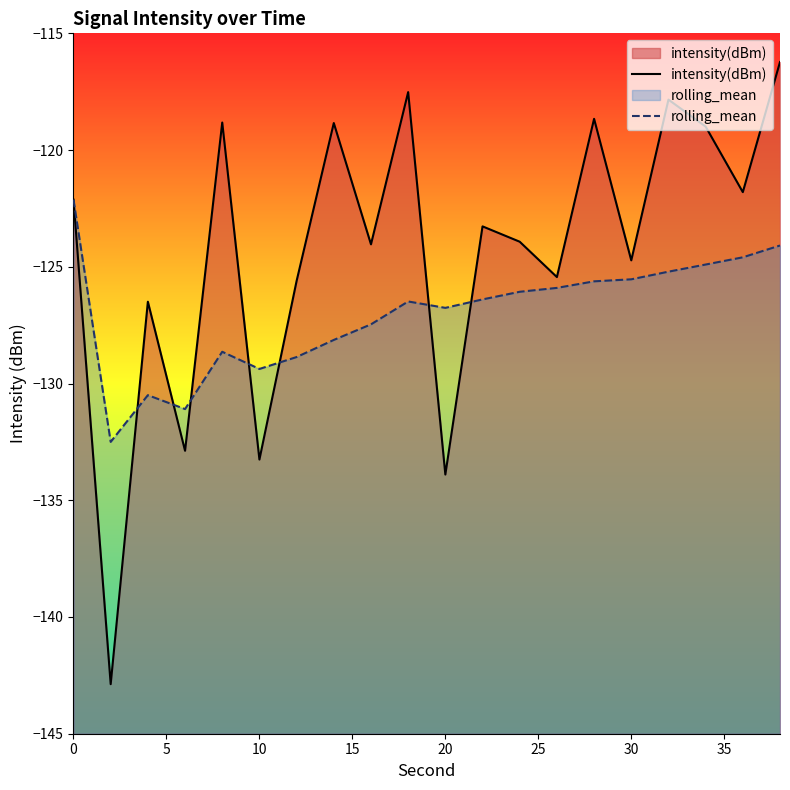

What is the difference between the maximum and second lowest values in the rolling_mean series?

9.0